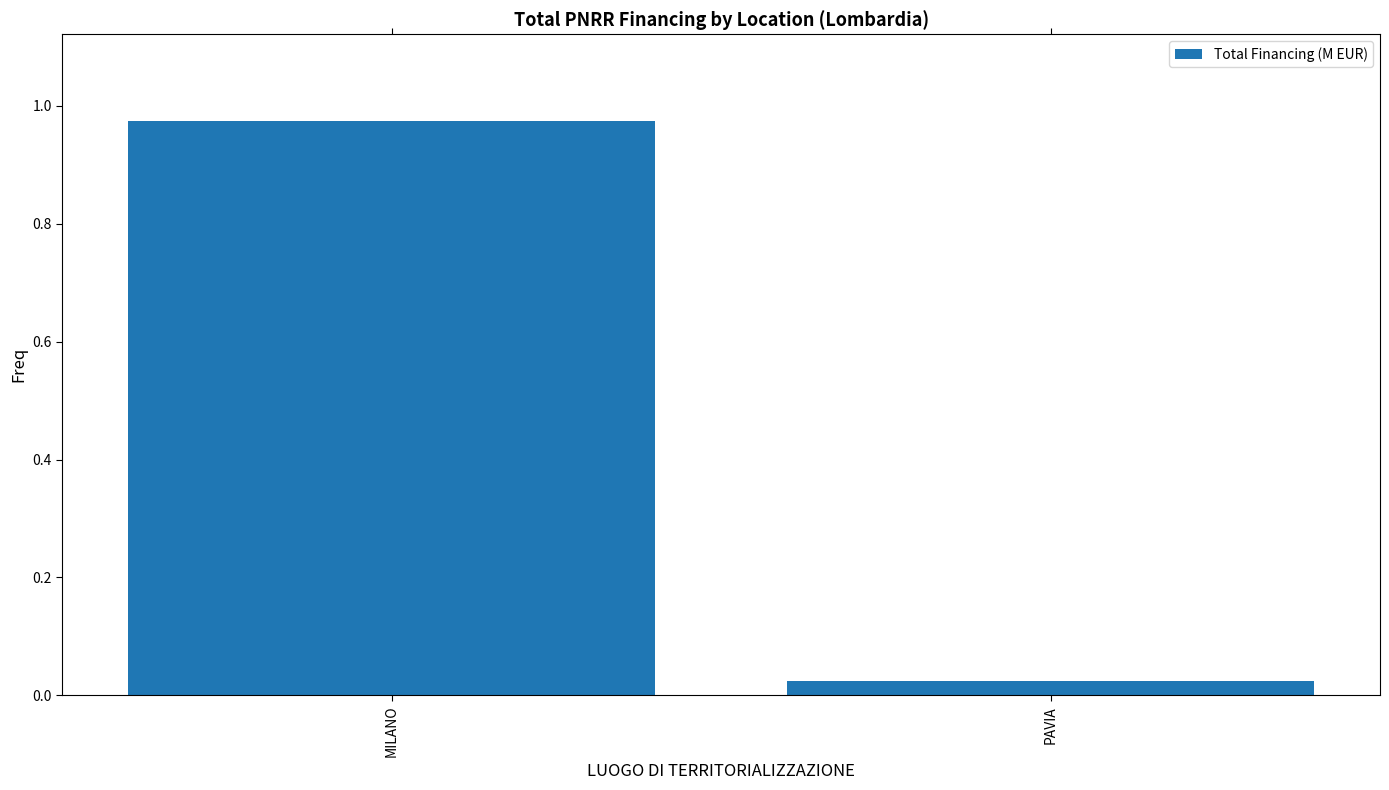

What is the label of the 2nd bar from the left?

PAVIA